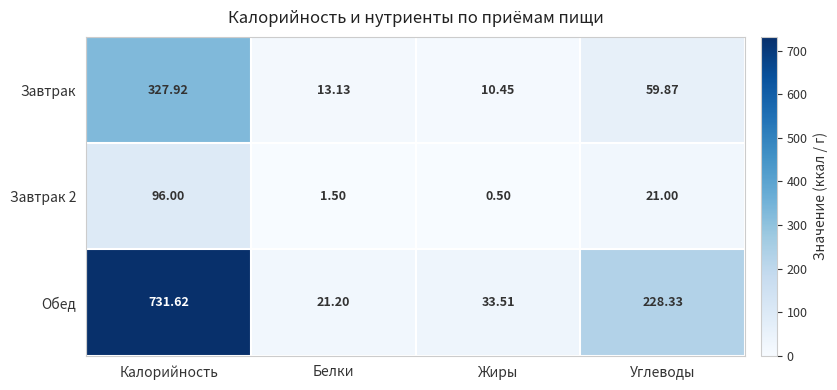

How many data points does each series have?

4